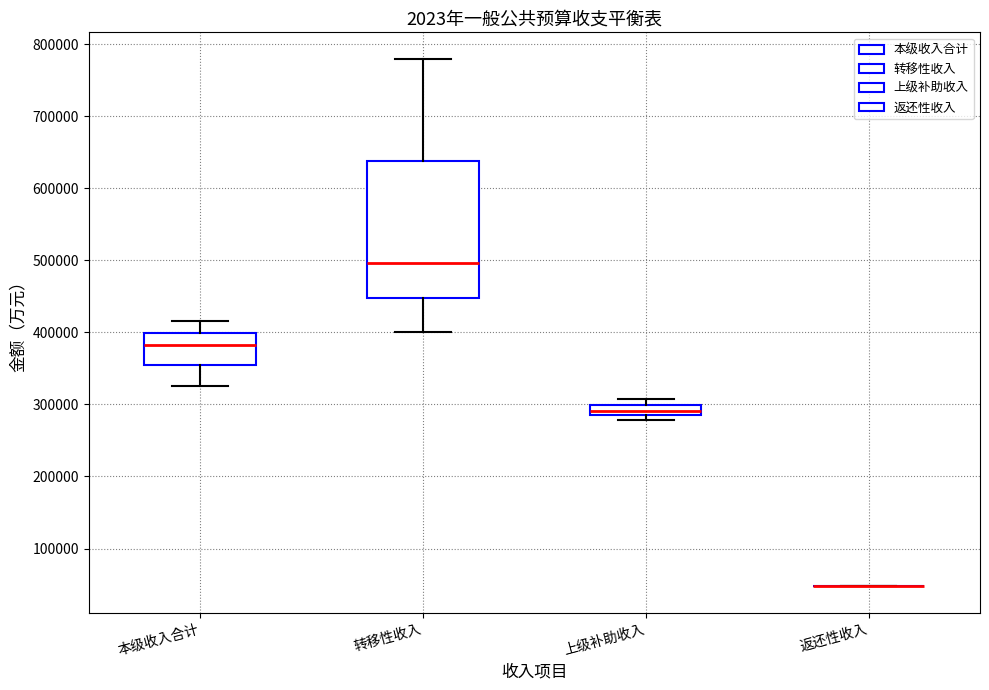

Comparing the boxes themselves (not the whiskers), which one is the tallest?

转移性收入